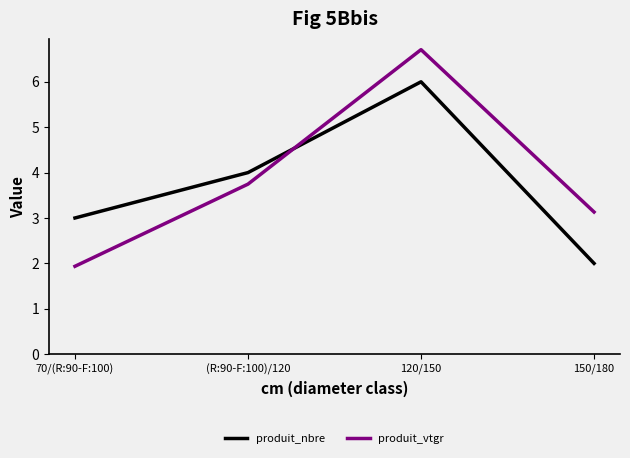

Read the produit_nbre value at 70/(R:90-F:100).

3.0